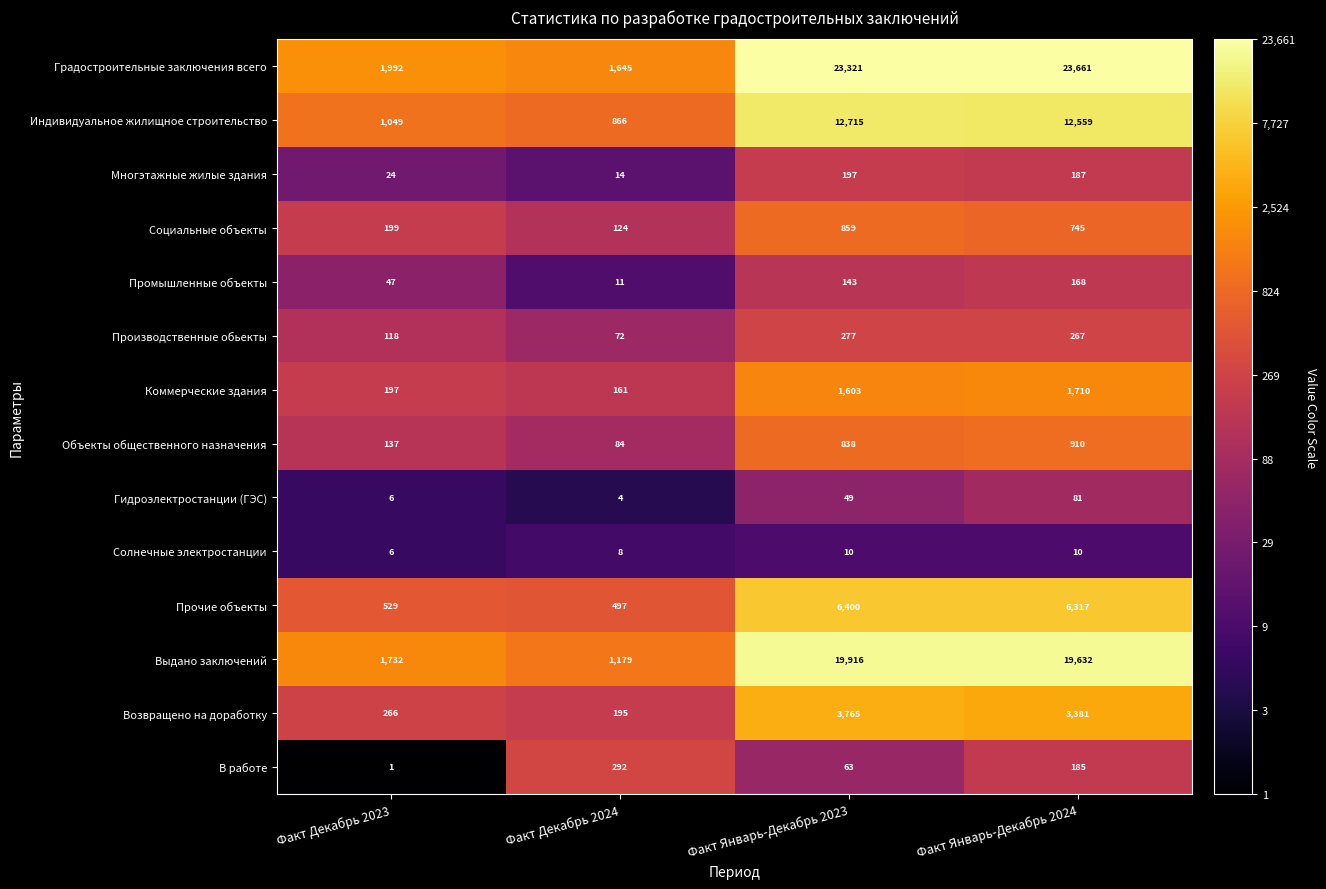

List the series in order of their peak value, lowest first.

Солнечные электростанции, Гидроэлектростанции (ГЭС), Промышленные объекты, Многэтажные жилые здания, Производственные обьекты, В работе, Социальные объекты, Объекты общественного назначения, Коммерческие здания, Возвращено на доработку, Прочие объекты, Индивидуальное жилищное строительство, Выдано заключений, Градостроительные заключения всего